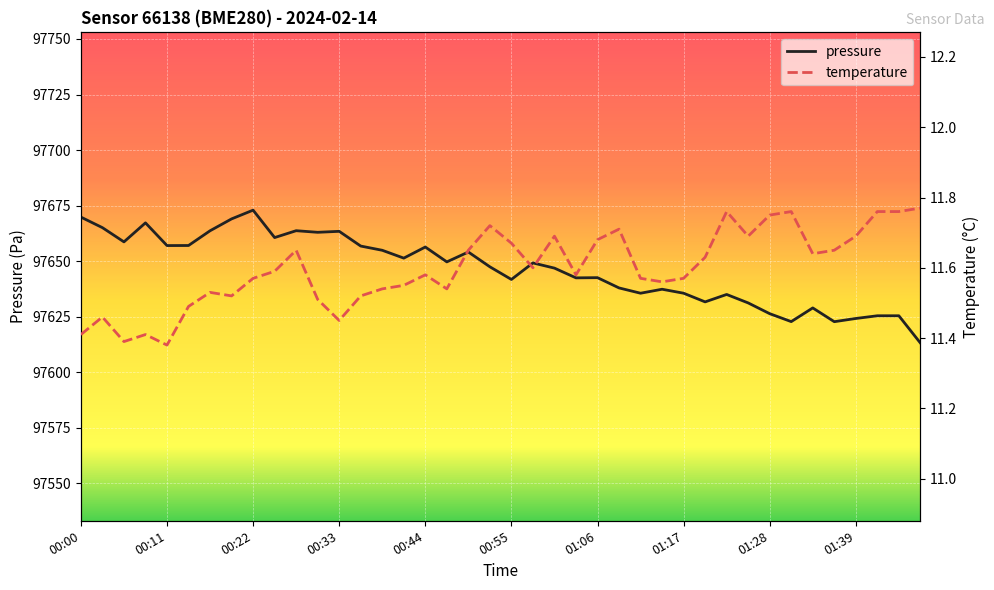

What is the maximum value for pressure?

97673.0